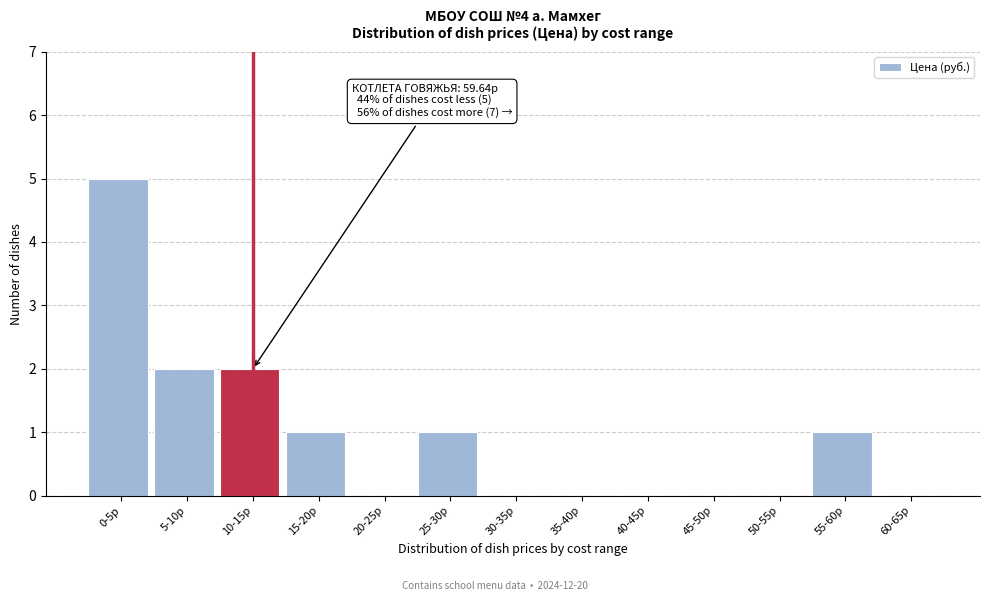

Reading left to right, list all the values displayed in this chart.

0-5р=5	5-10р=2	10-15р=2	15-20р=1	20-25р=0	25-30р=1	30-35р=0	35-40р=0	40-45р=0	45-50р=0	50-55р=0	55-60р=1	60-65р=0